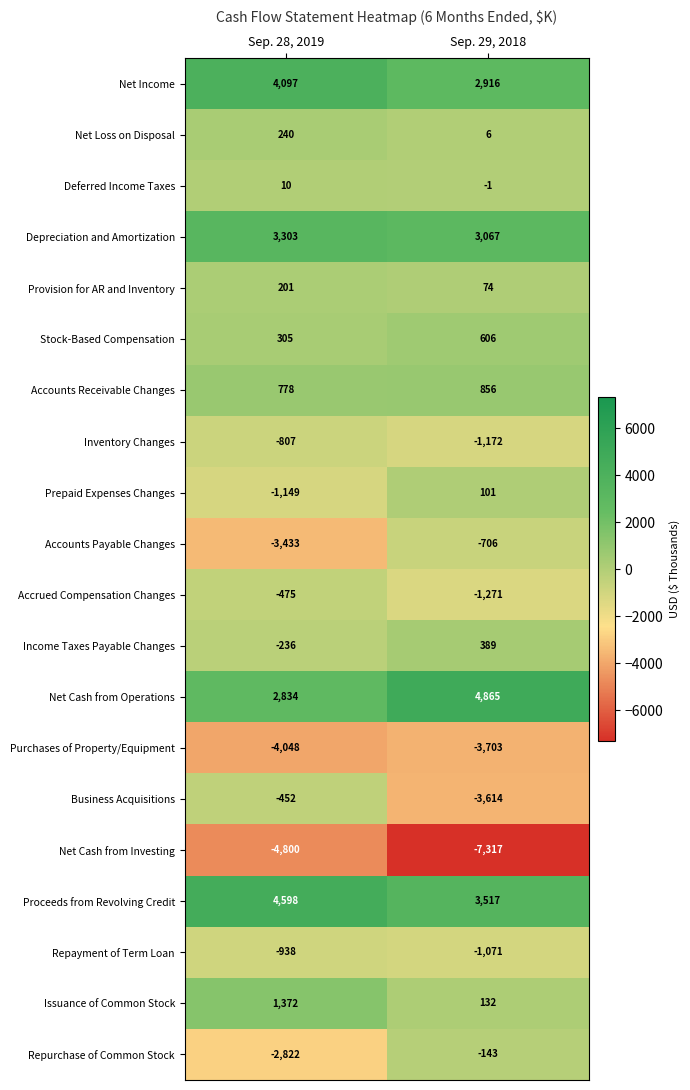

List the series in order of their peak value, highest first.

Net Cash from Operations, Proceeds from Revolving Credit, Net Income, Depreciation and Amortization, Issuance of Common Stock, Accounts Receivable Changes, Stock-Based Compensation, Income Taxes Payable Changes, Net Loss on Disposal, Provision for AR and Inventory, Prepaid Expenses Changes, Deferred Income Taxes, Repurchase of Common Stock, Business Acquisitions, Accrued Compensation Changes, Accounts Payable Changes, Inventory Changes, Repayment of Term Loan, Purchases of Property/Equipment, Net Cash from Investing